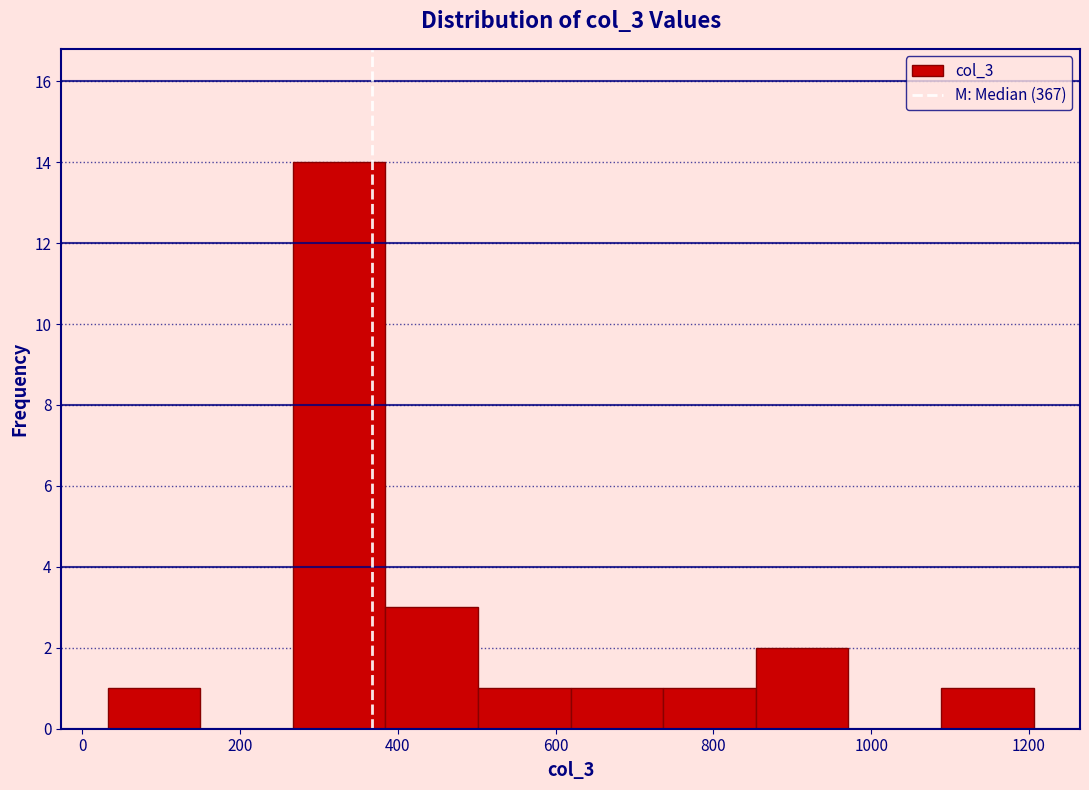

Reading left to right, list every bar in this chart as the range it spans on the x-axis followed by its height. Neither the bar edges nor the heights are printed on the chart, so give them approximately, as read against the axes.

40 to 140: 1
140 to 260: 0
260 to 380: 14
380 to 500: 3
500 to 620: 1
620 to 740: 1
740 to 860: 1
860 to 980: 2
980 to 1080: 0
1080 to 1200: 1